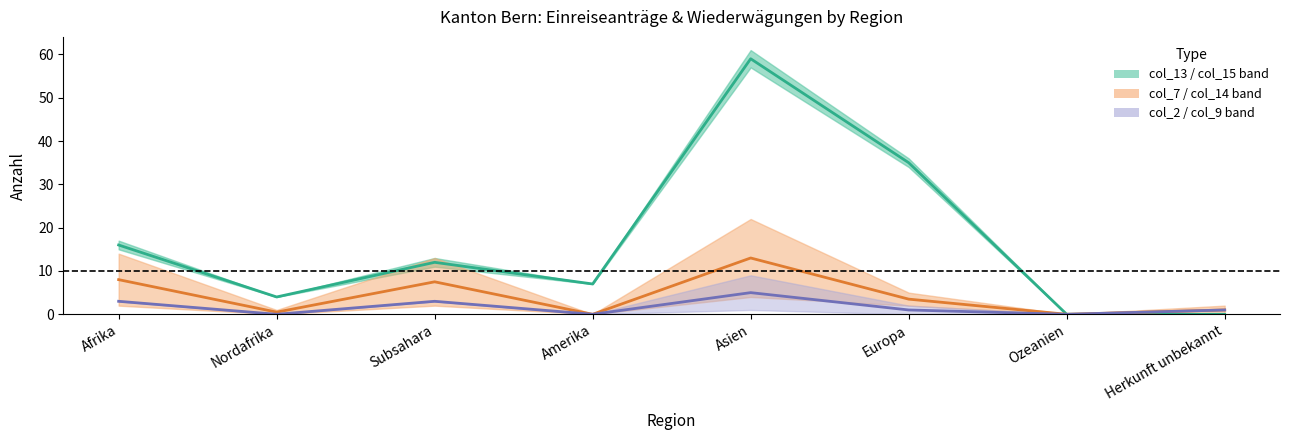

Reading left to right, extract all data points from this chart.

col_13 + col_15 midline: 16.0	4.0	12.0	7.0	59.0	35.0	0.0	0.0
col_7 + col_14 midline: 8.0	0.5	7.5	0.0	13.0	3.5	0.0	1.0
col_2 + col_9 midline: 3.0	0.0	3.0	0.0	5.0	1.0	0.0	1.0